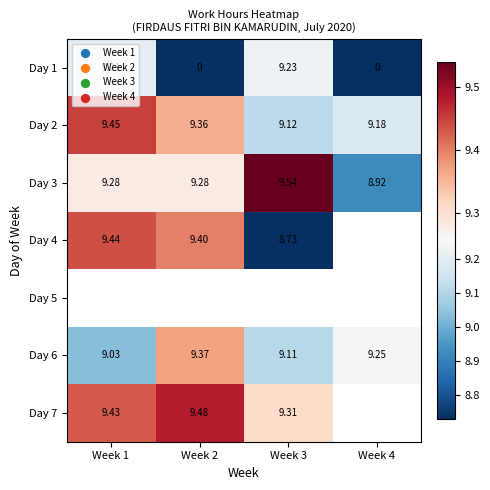

What is the maximum value shown in the chart?

9.5